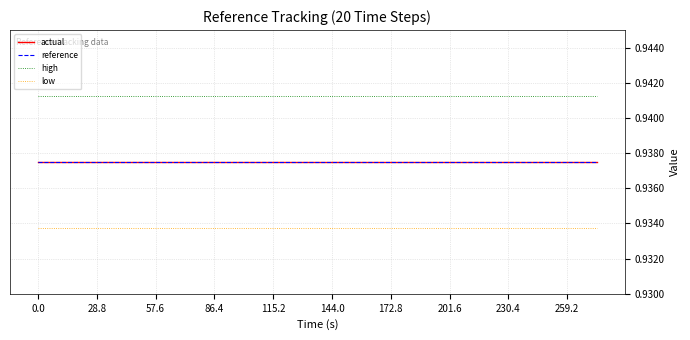

At how many categories does at least one series exceed 0?

20